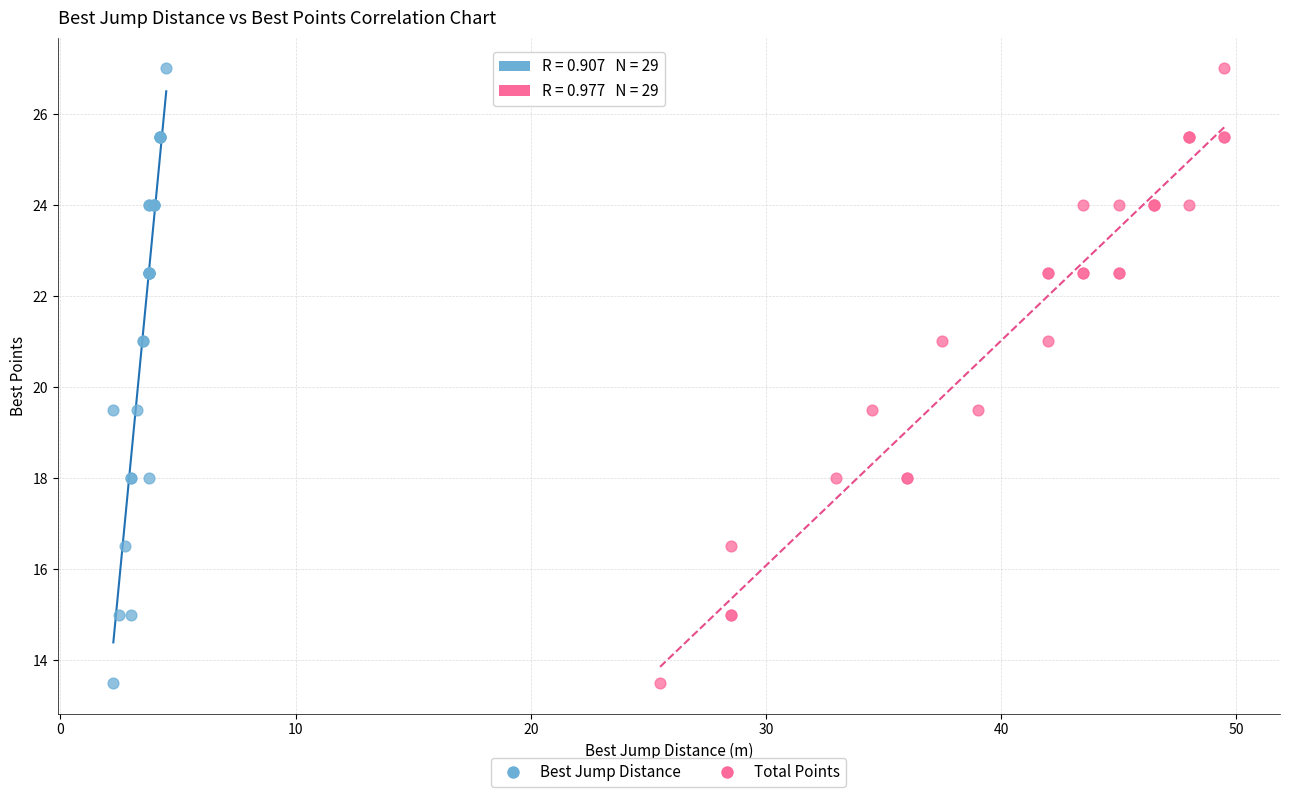

What are all the series names shown in the legend?

Best Jump Distance, Total Points